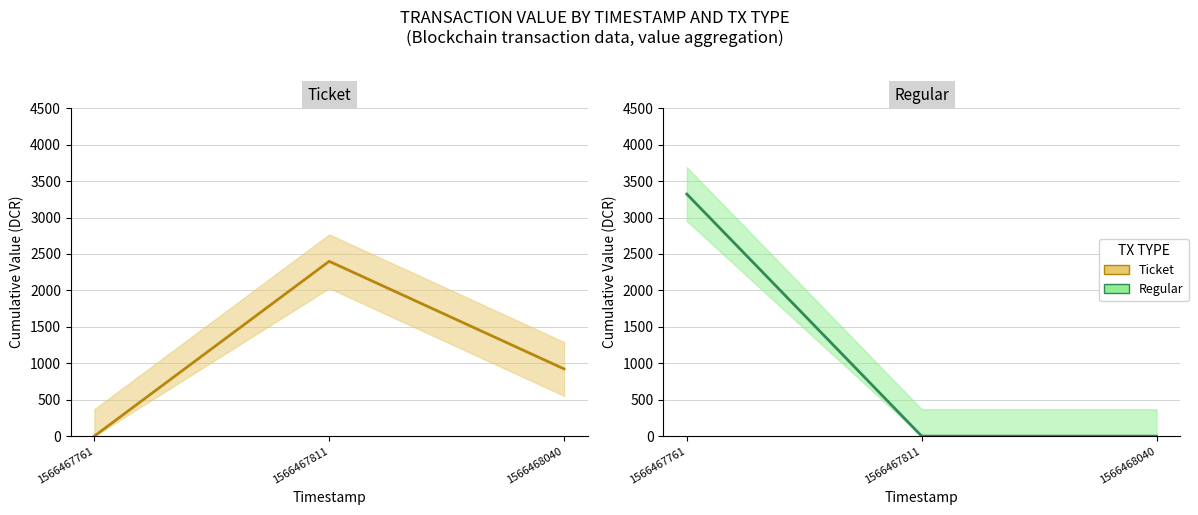

Which category has the lowest value in the Ticket series?

1566467761